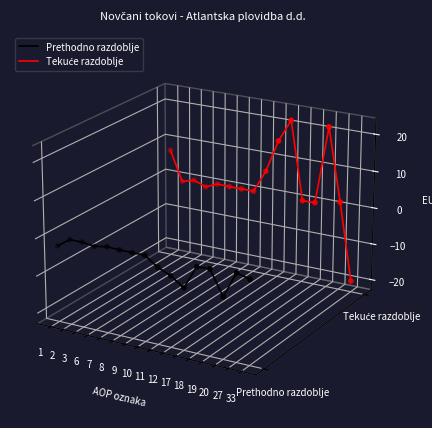

Which series has the largest Y range (max minus min)?

Tekuće razdoblje